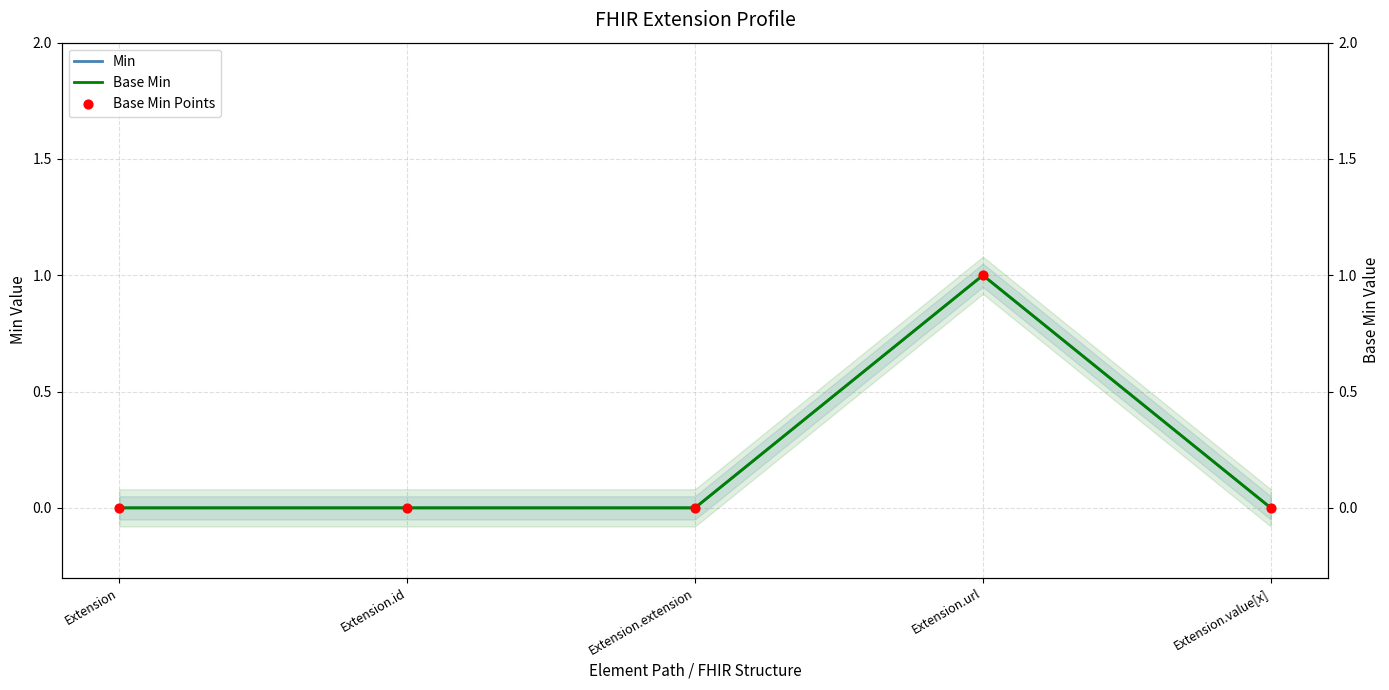

At which category is the sum across all series the highest?

Extension.url